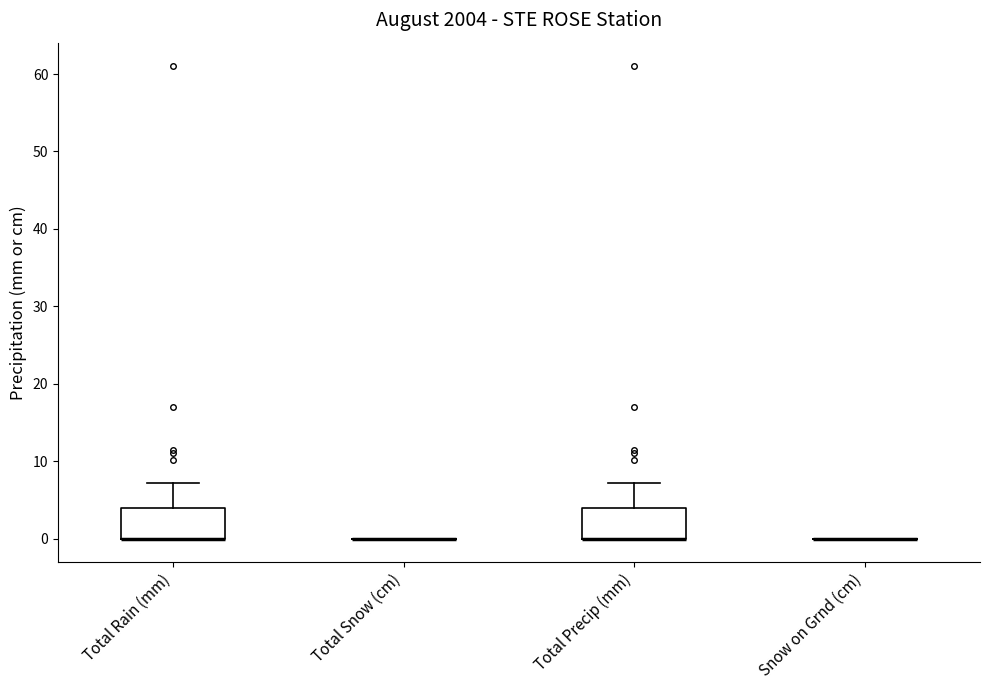

Reading left to right, transcribe this box plot: for each box, give where its median line is, the range the box spans, and where its two whiskers end, as read against the y-axis. The values are not printed on the chart, so give them approximately, as read against the axis.

Total Rain (mm): median 0 (drawn on the box's lower edge), box 0 to 4, whiskers 0 to 7
Total Snow (cm): box collapsed to a line at 0, whiskers 0 to 0
Total Precip (mm): median 0 (drawn on the box's lower edge), box 0 to 4, whiskers 0 to 7
Snow on Grnd (cm): box collapsed to a line at 0, whiskers 0 to 0